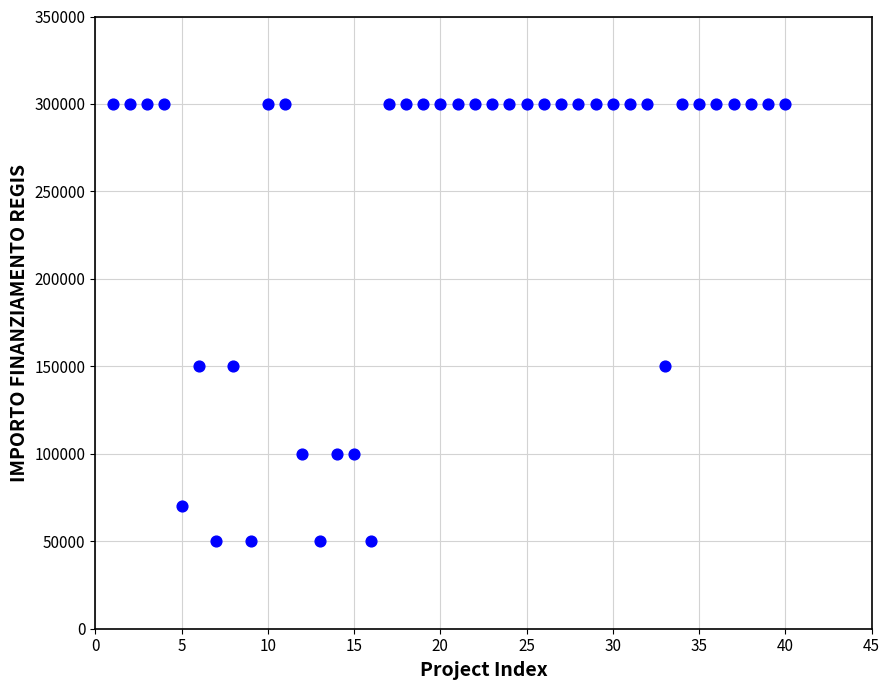

What is the range of Y values (max minus min)?

250000